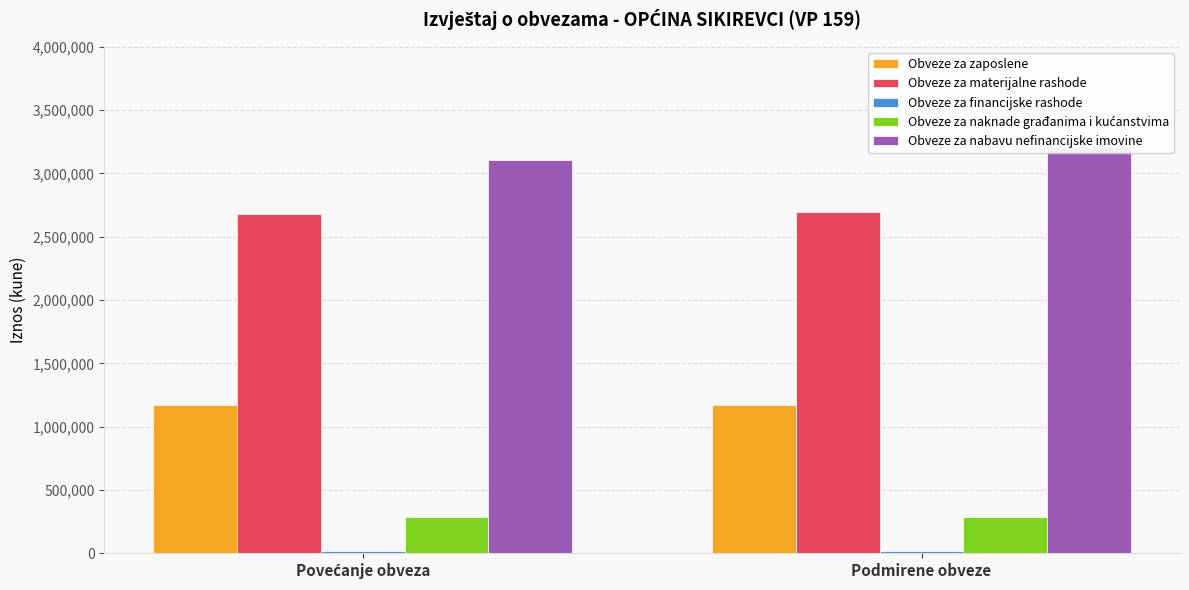

How many Obveze za nabavu nefinancijske imovine values are between 3108126 and 3210157?

2